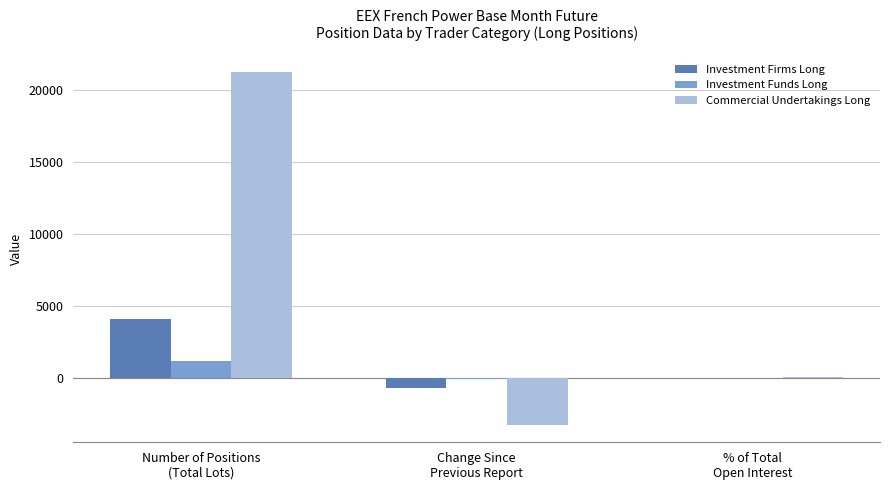

What is the greatest value displayed?

21225.8